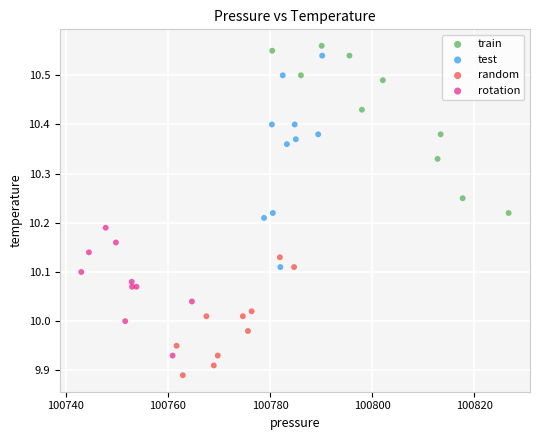

Which series has the widest spread of Y values?

test